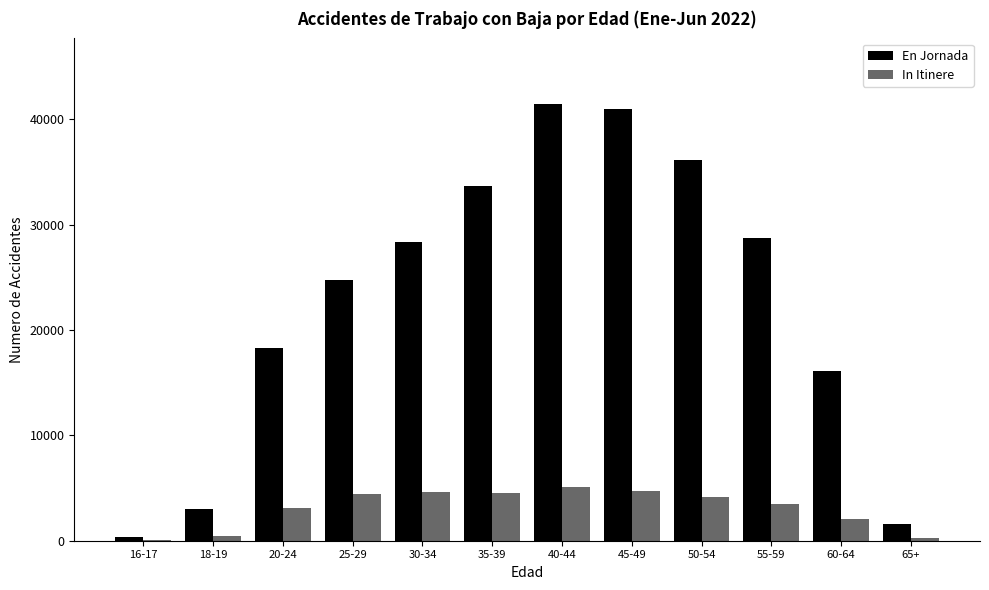

Where is En Jornada nearest to the value 20881?

20-24